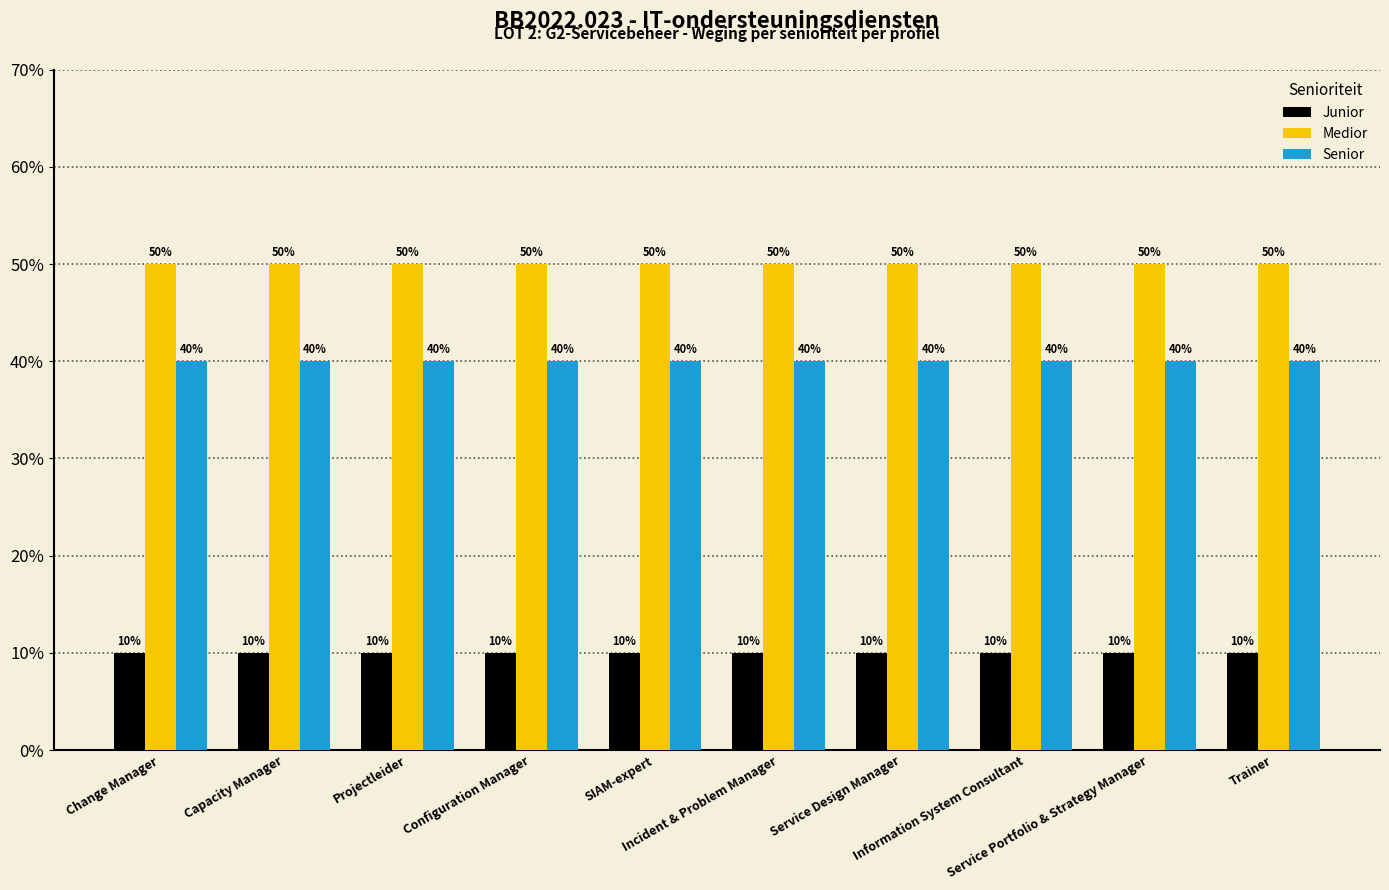

Rank the series by their average value, from highest to lowest.

Medior, Senior, Junior